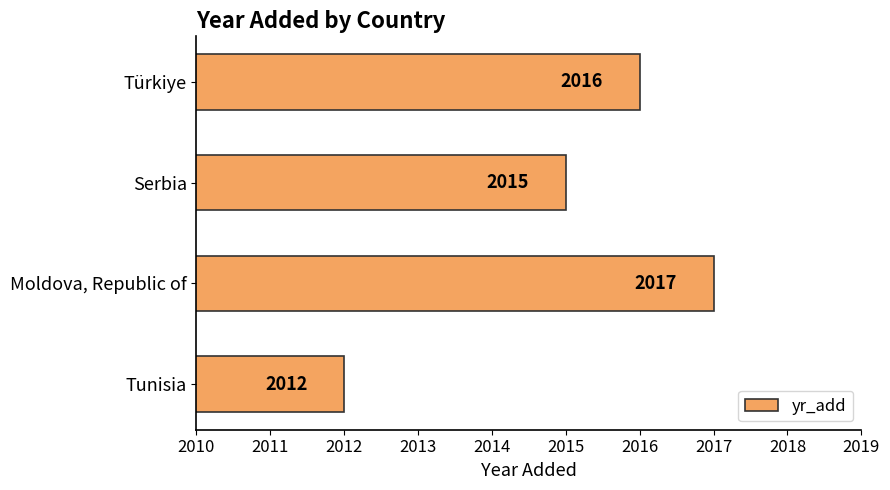

List the labels in order of value, largest first.

Moldova, Republic of, Türkiye, Serbia, Tunisia